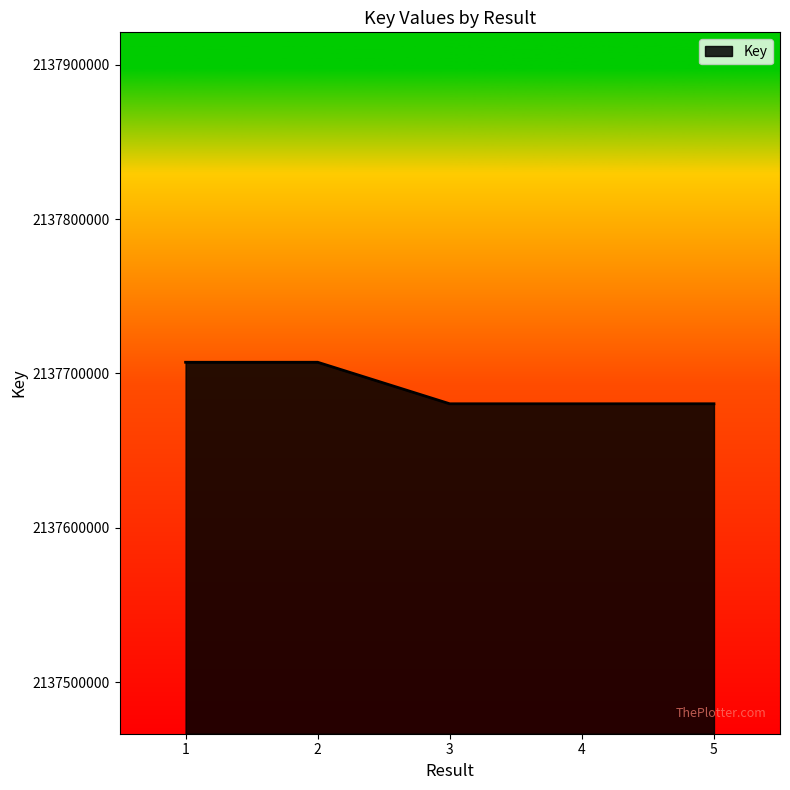

What is the ratio of the value at 2 to the value at 1?

1.0